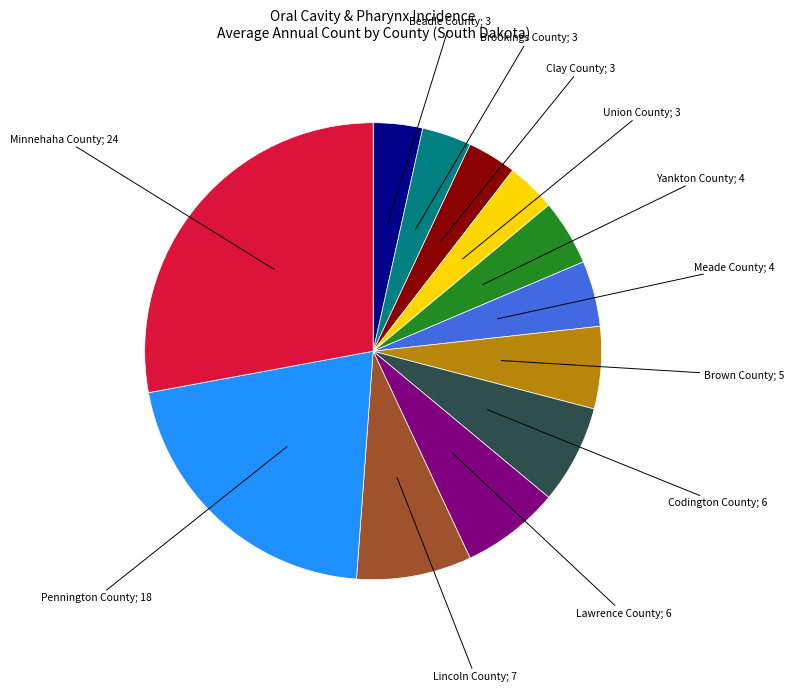

Does any single category account for the majority?

No